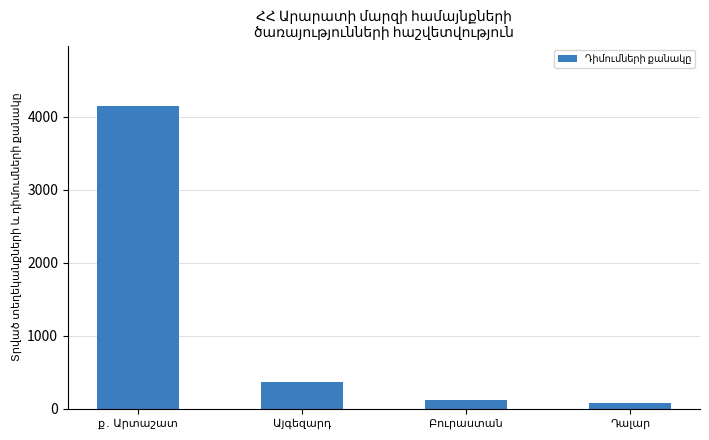

Are the bars horizontal?

No